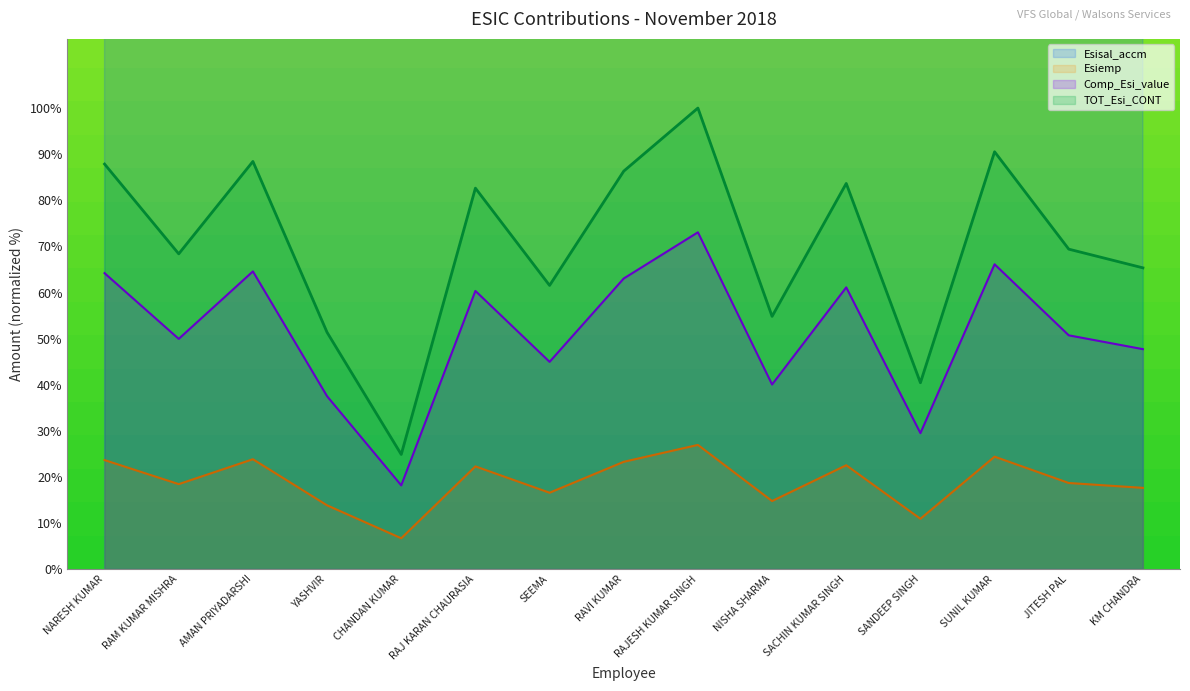

At which label does Esiemp reach its peak?

RAJESH KUMAR SINGH